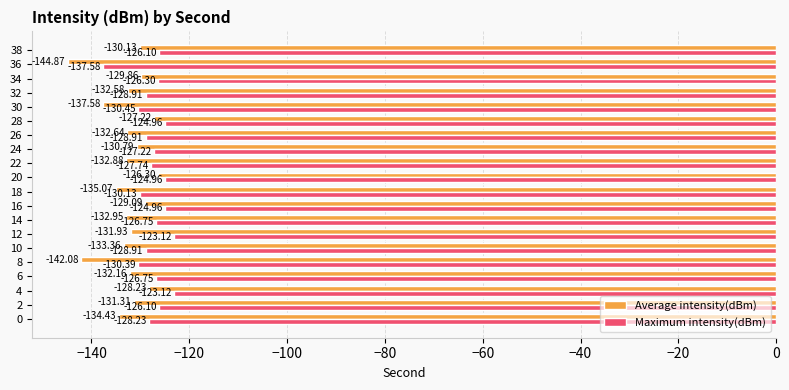

What is the difference between the highest and lowest values at 12?

8.8